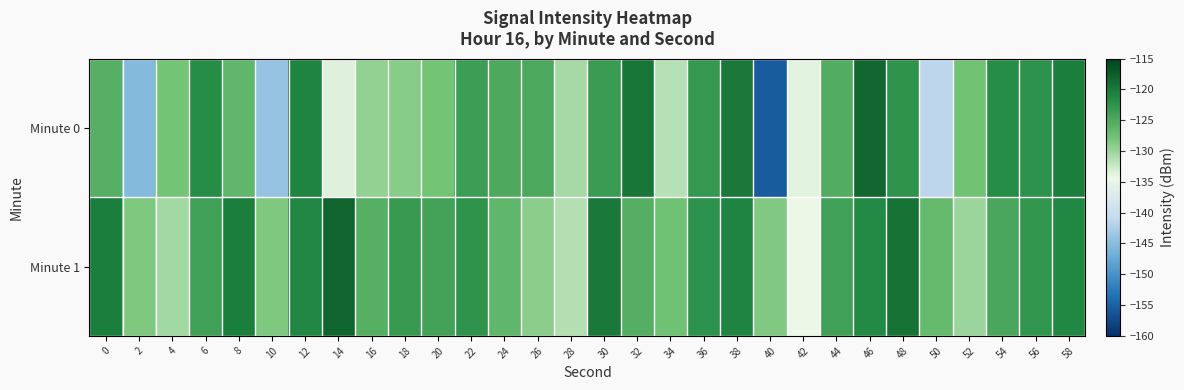

Count the number of data series in this chart.

2